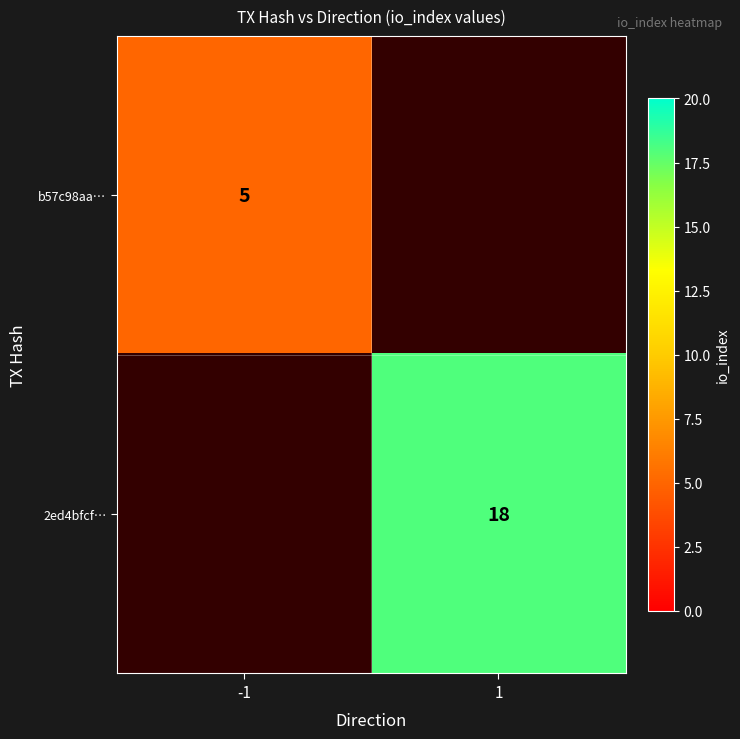

At how many categories does at least one series exceed 15?

1